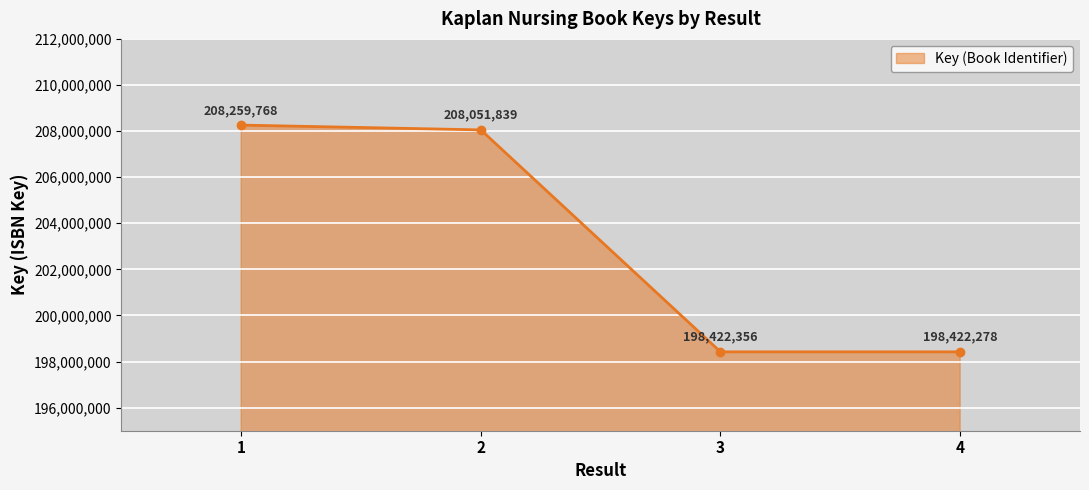

What is the difference between the values at 1 and 3?

9837412